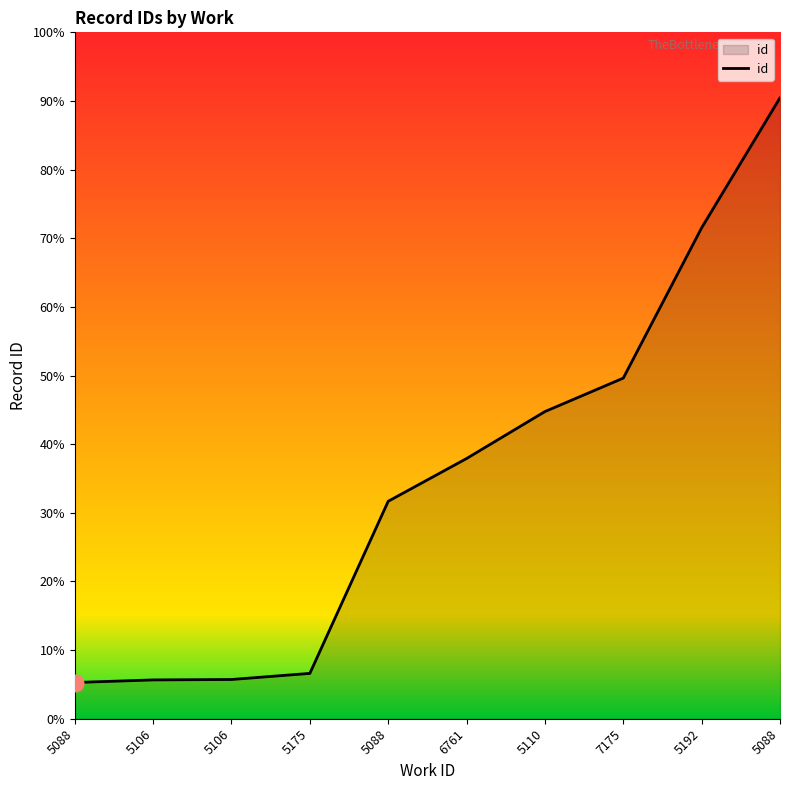

True or false: the data shows 6213 at 5088.

False